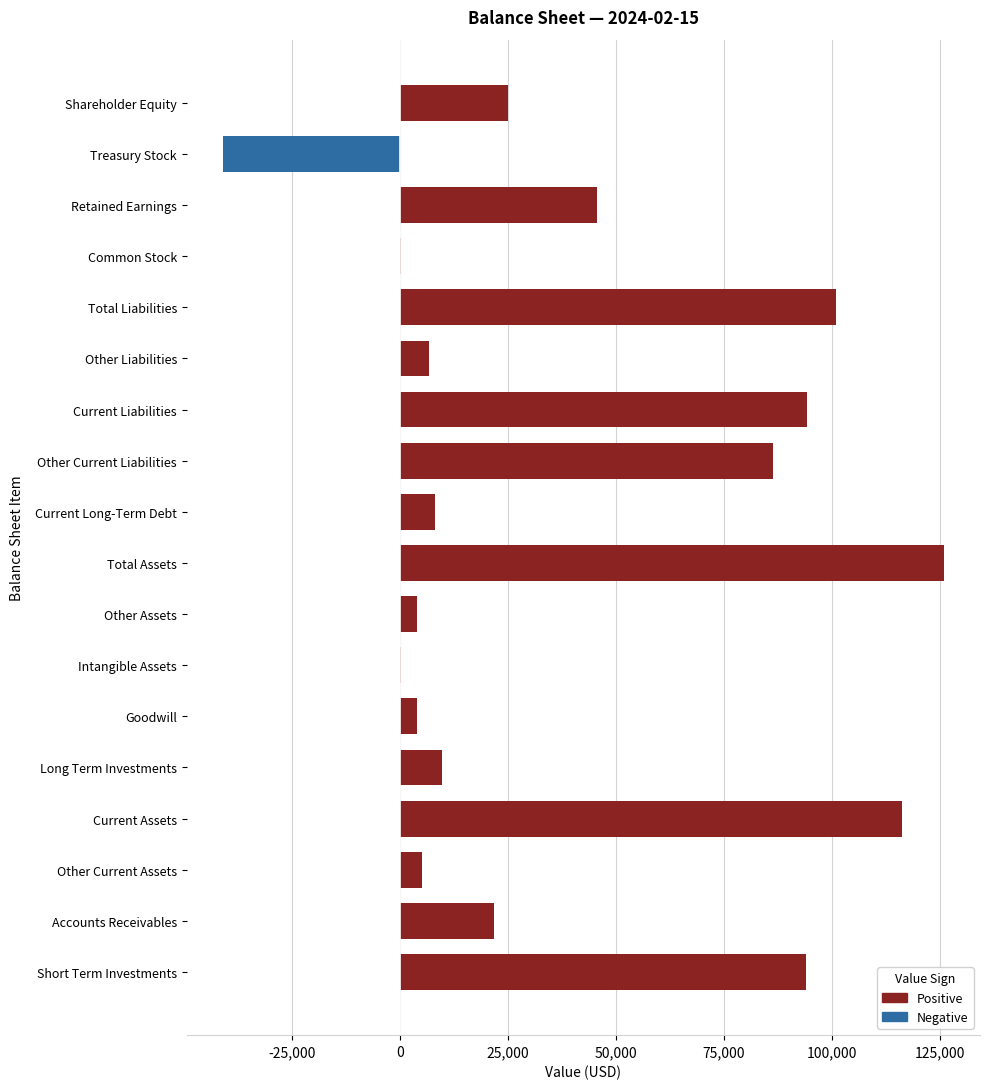

What is the sum of all values?

706991.7